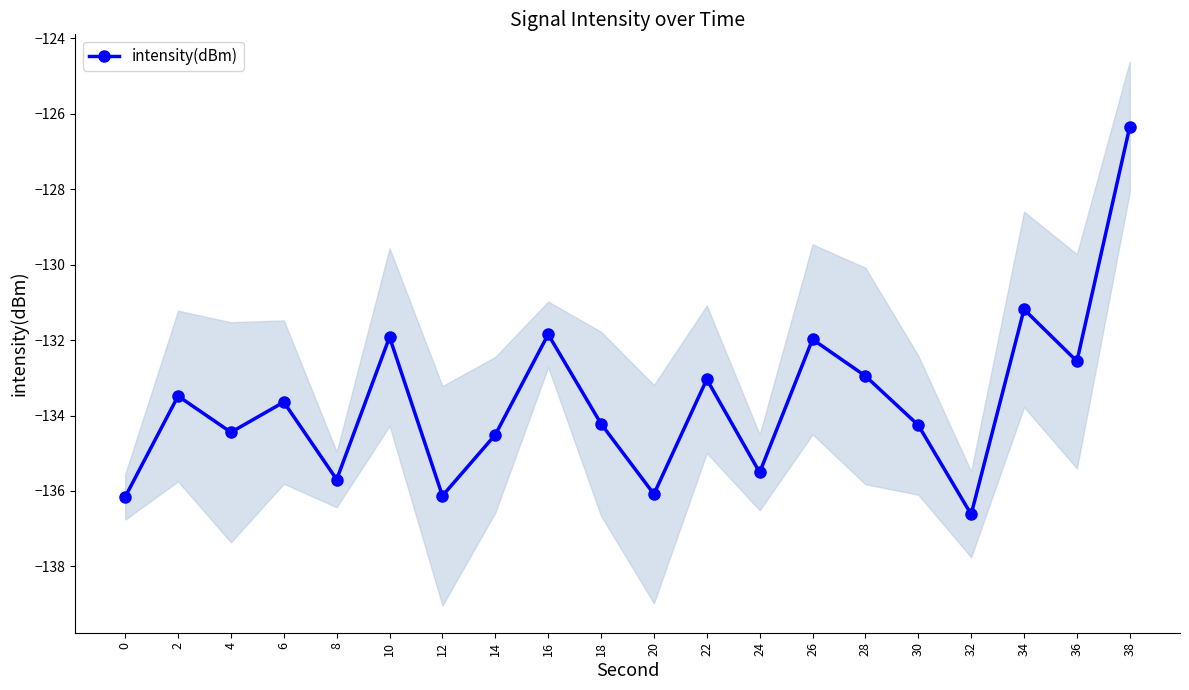

The value at 6 is -84.4. True or false?

False